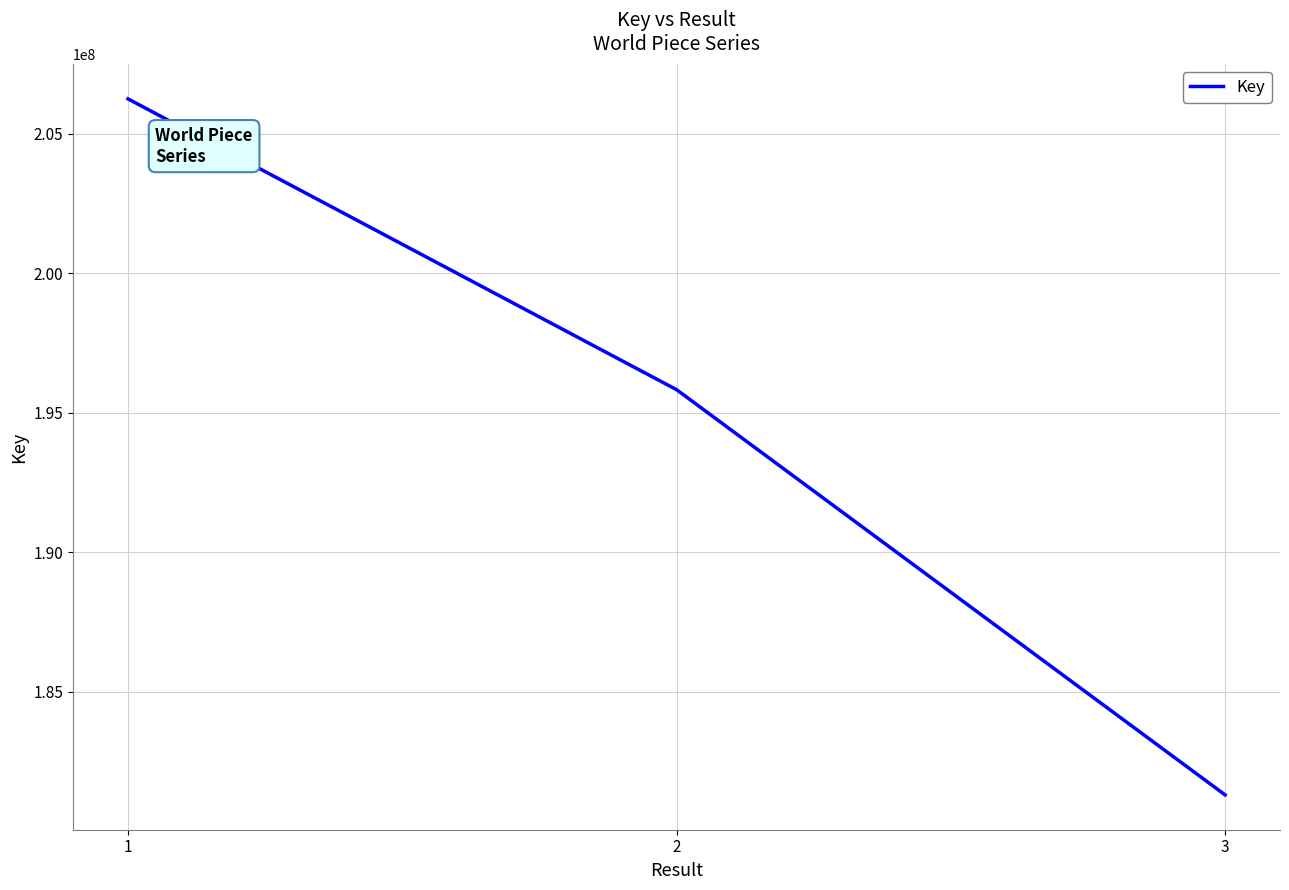

At which label does the data first exceed 195820895?

1